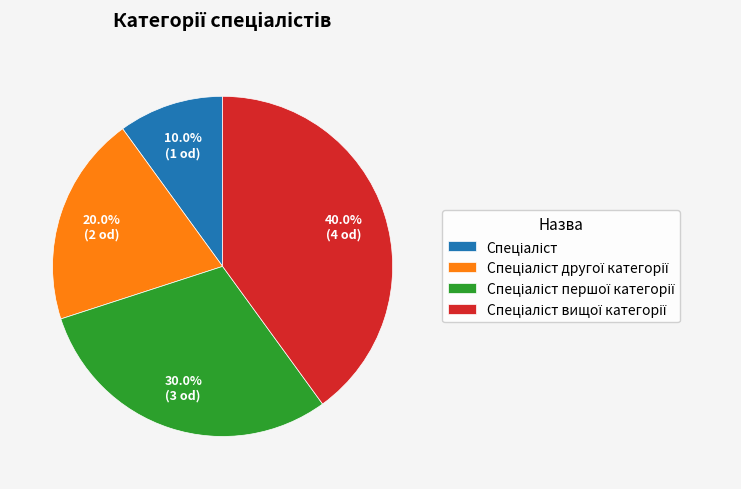

Is there any slice that represents more than half of the pie?

No